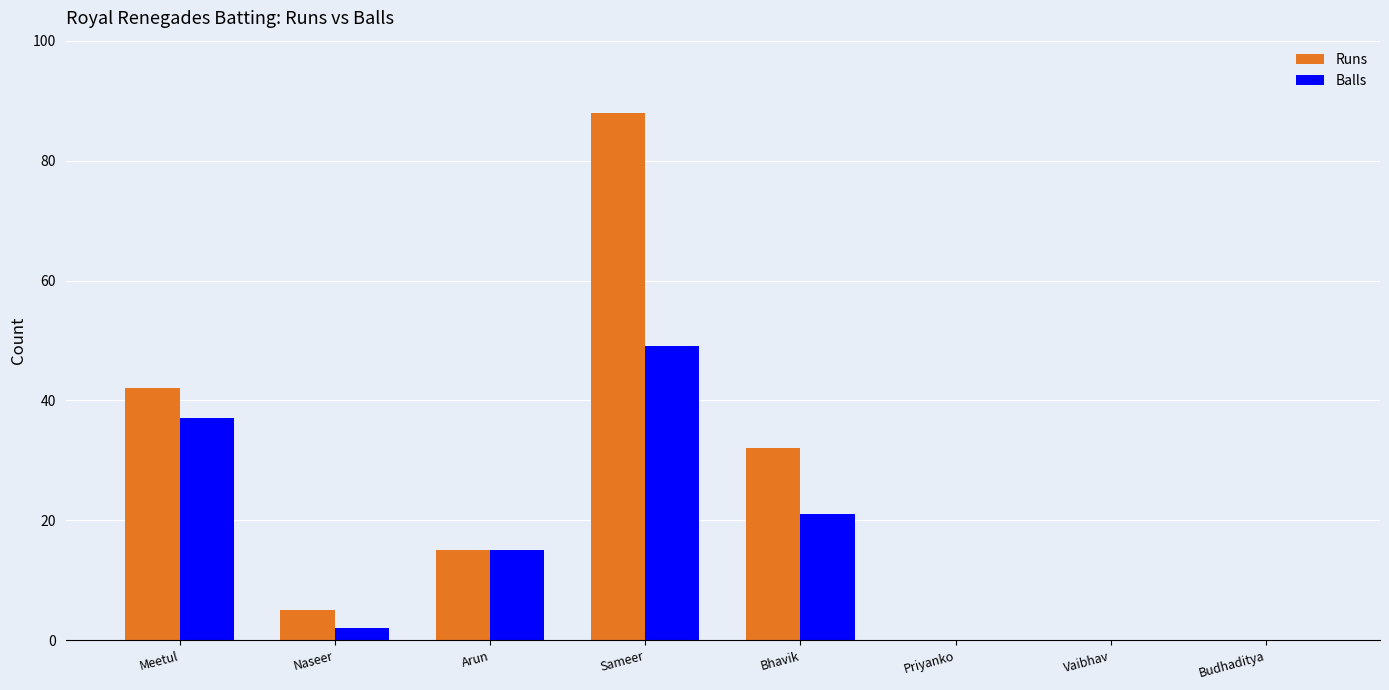

Count the number of categories in the chart.

8